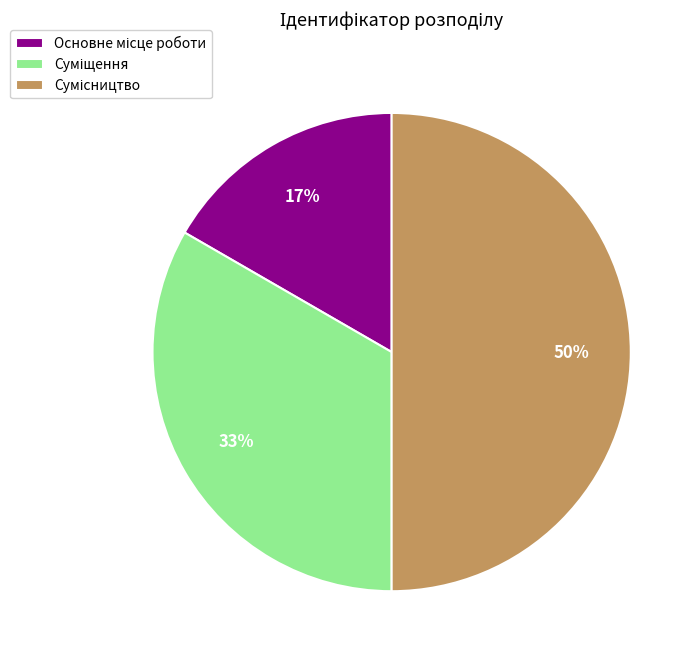

To the nearest percent, what is the average slice percentage?

33%